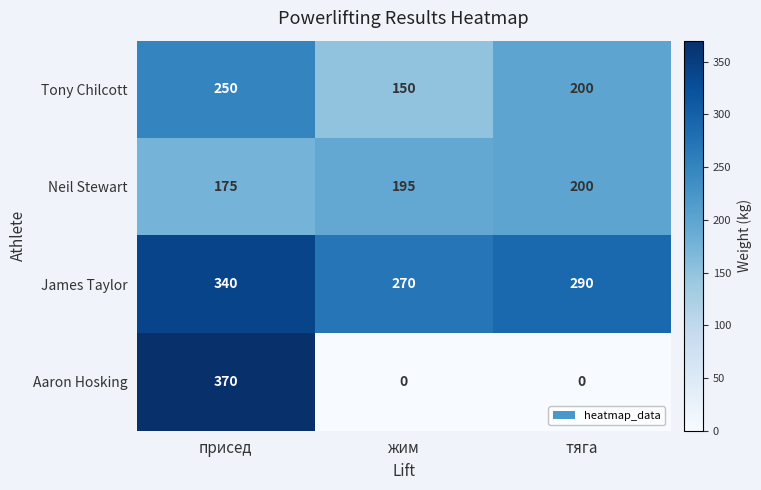

What is the minimum value for Tony Chilcott?

150